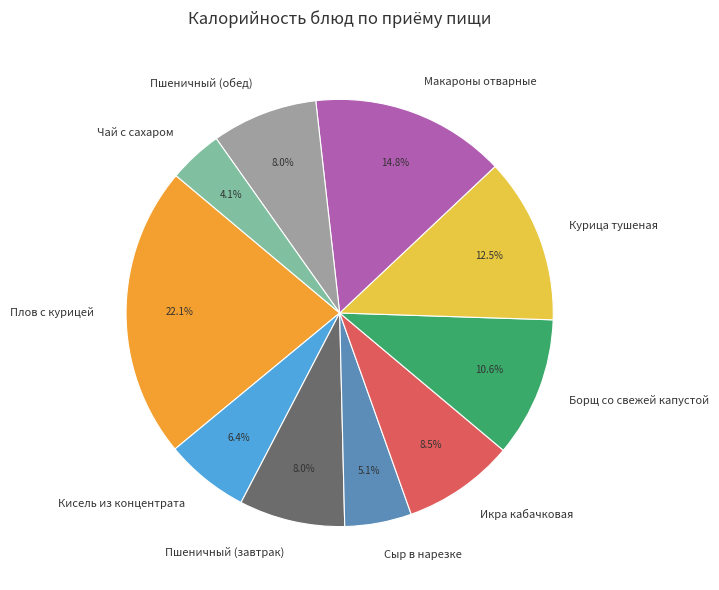

To the nearest percent, what is the combined percentage of Макароны отварные and Плов с курицей?

37%